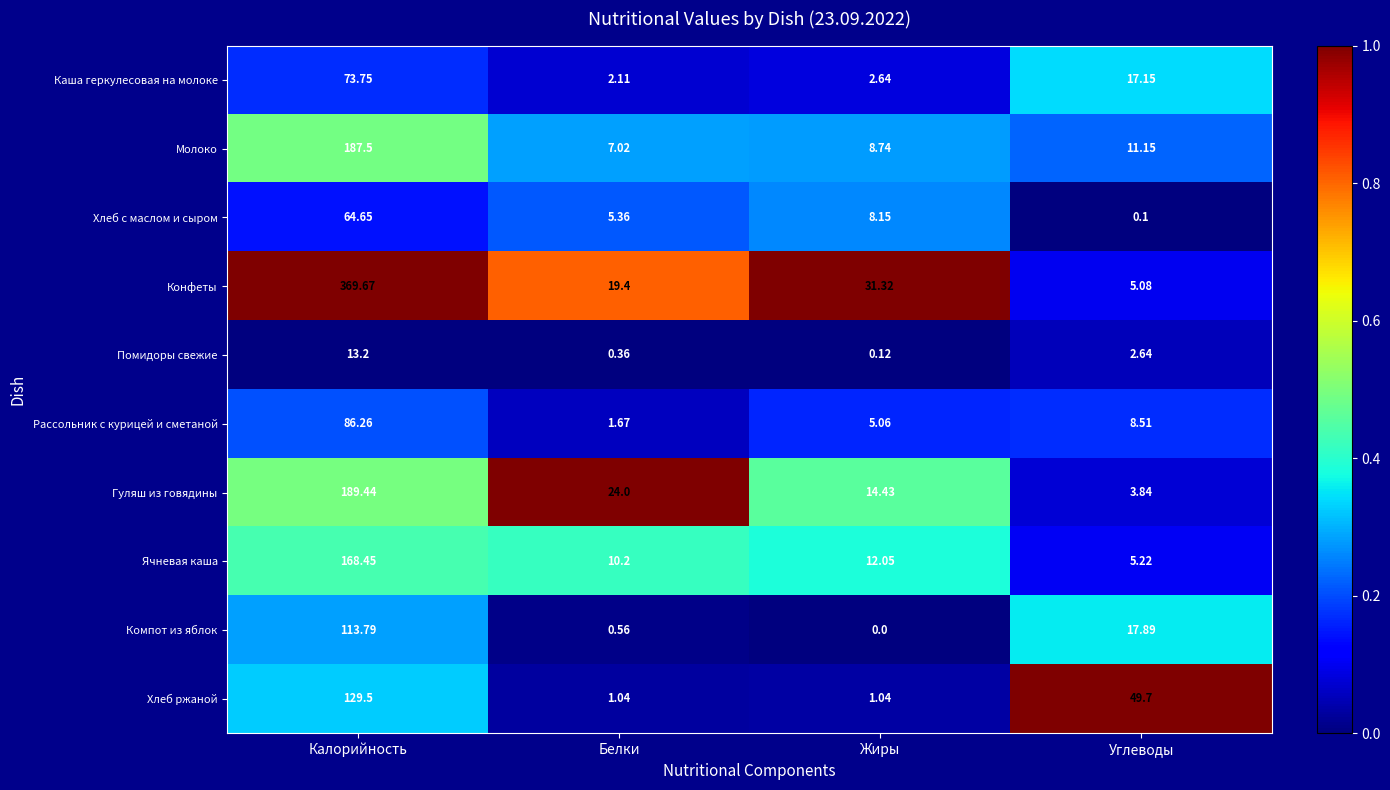

What is the total value across all series at Калорийность?

1396.2